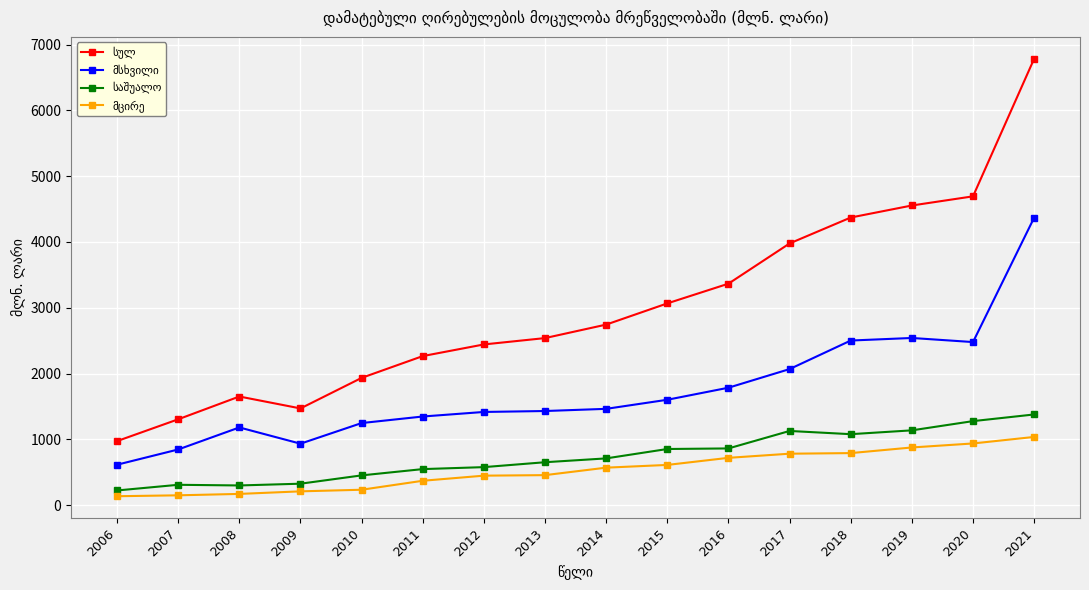

At which category is the sum across all series the highest?

2021